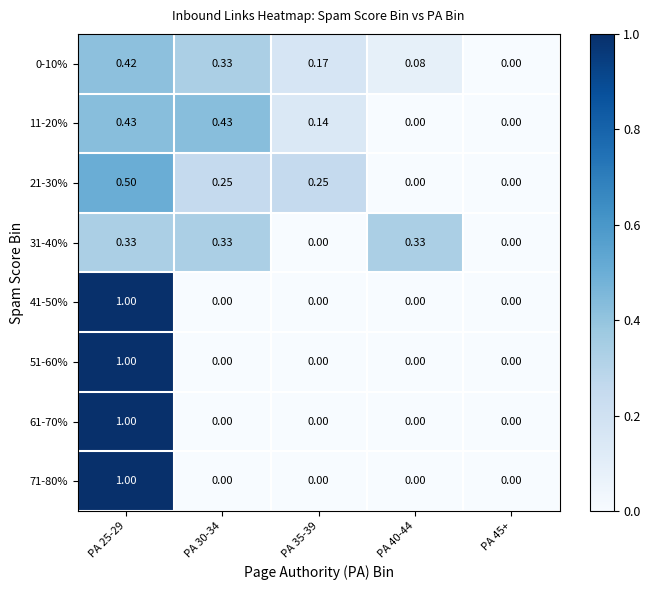

Is the value of 0-10% at PA 30-34 greater than the value of 61-70% at PA 25-29?

No